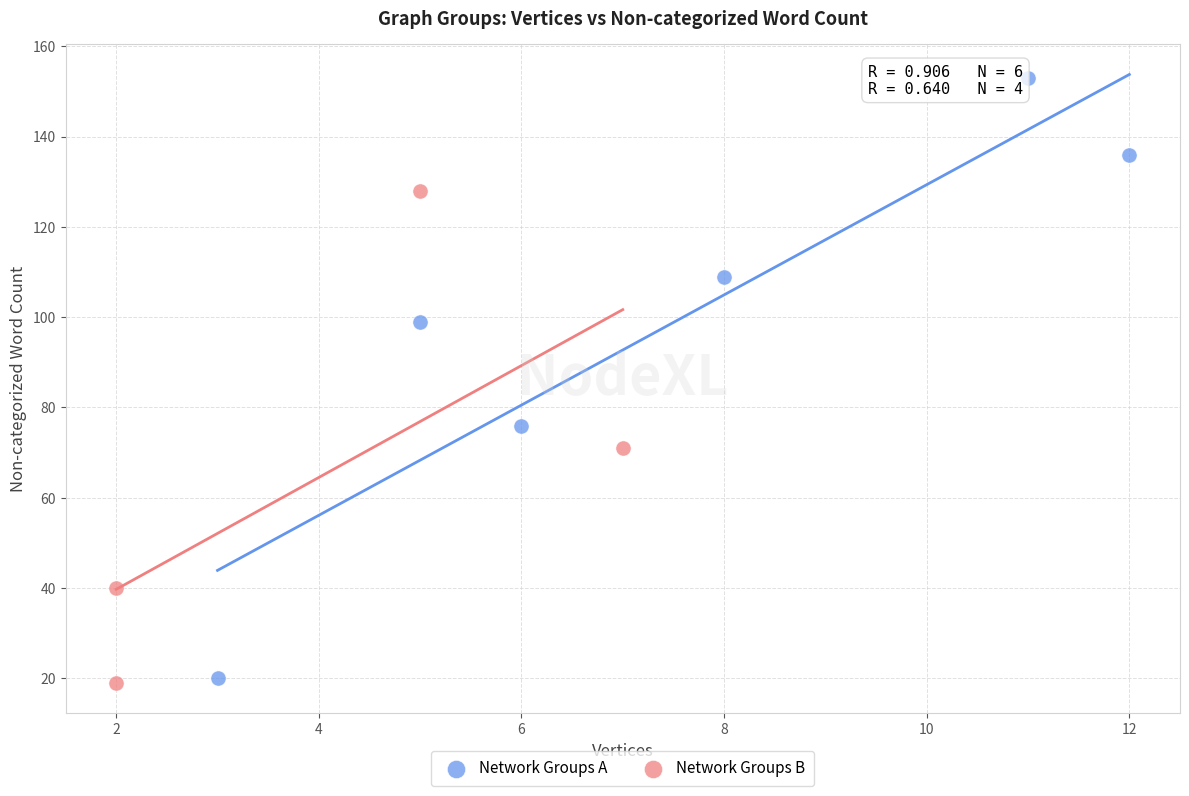

What are all the series names shown in the legend?

Network Groups A, Network Groups B